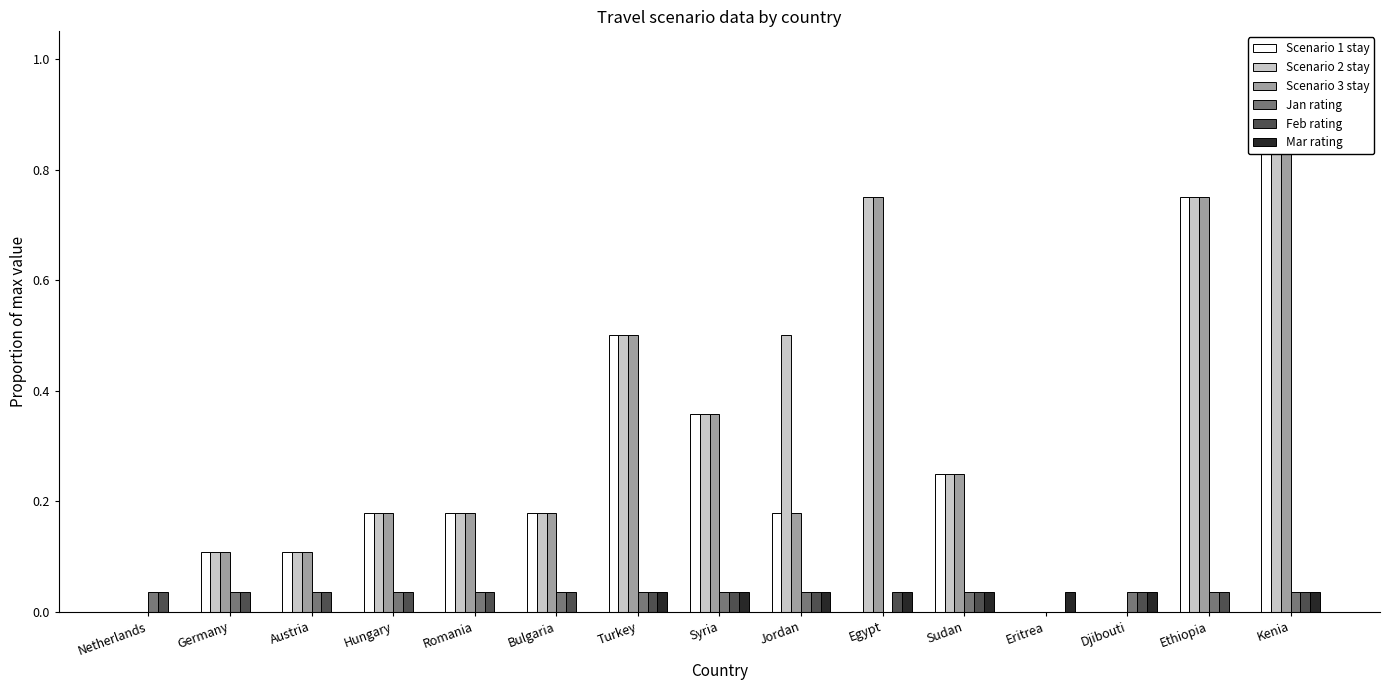

What is the sum of the Scenario 2 stay values at Netherlands and Jordan?

0.5